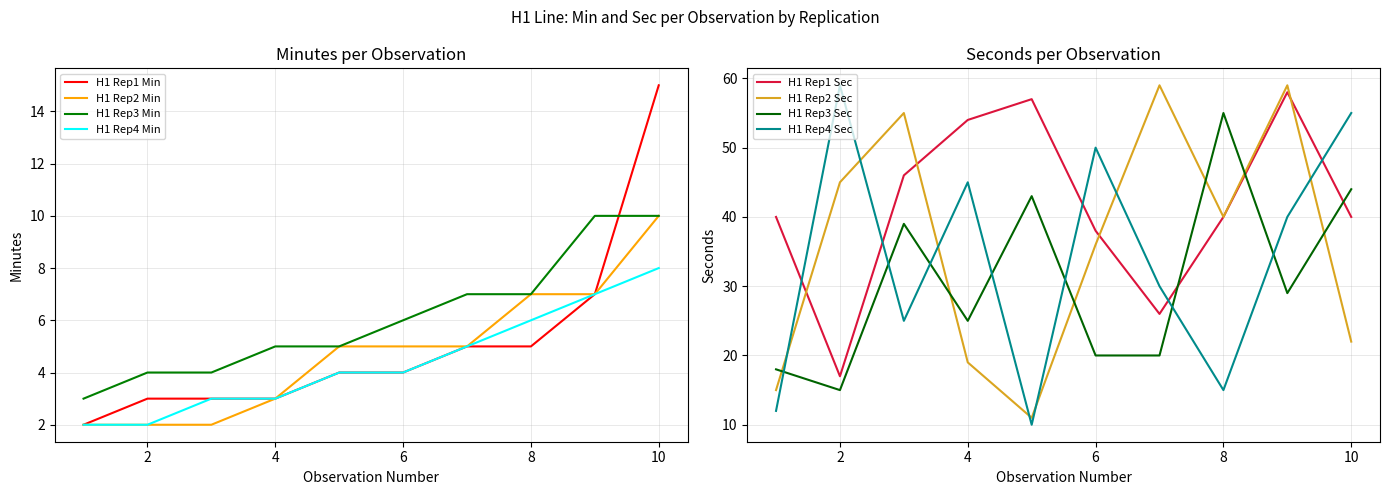

What is the smallest value displayed?

2